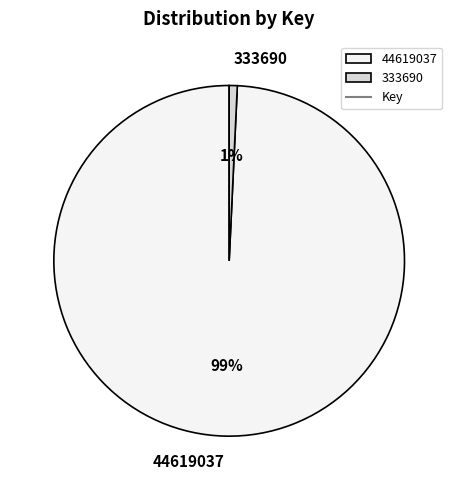

To the nearest percent, what percentage of the pie is 333690?

1%